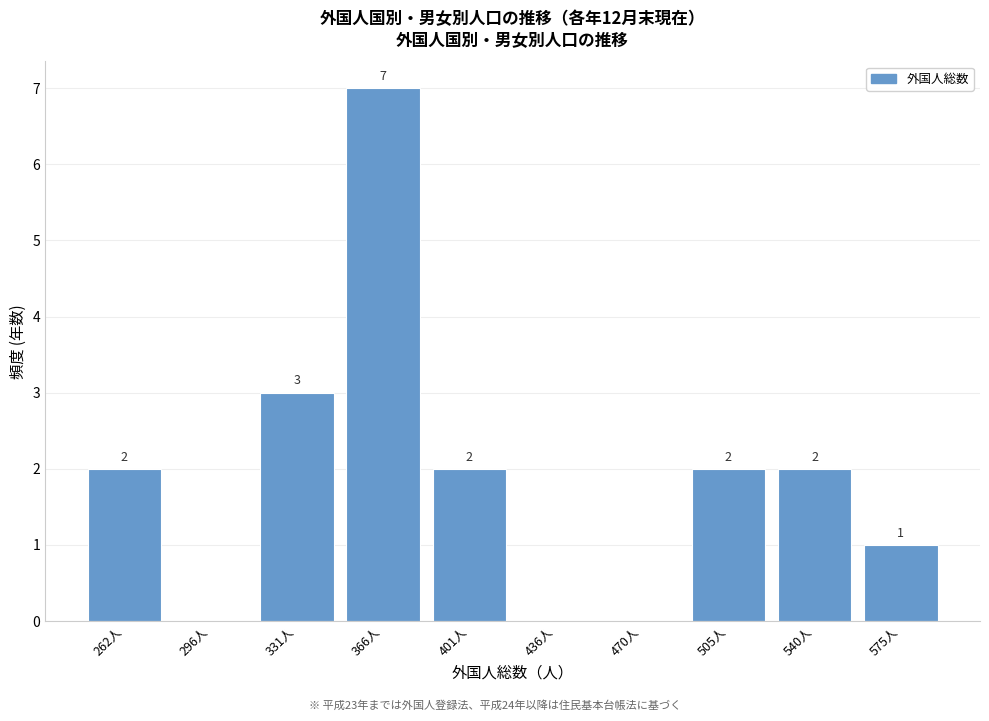

Reading right to left, what are all the values shown in this chart?

575人=1	540人=2	505人=2	470人=0	436人=0	401人=2	366人=7	331人=3	296人=0	262人=2